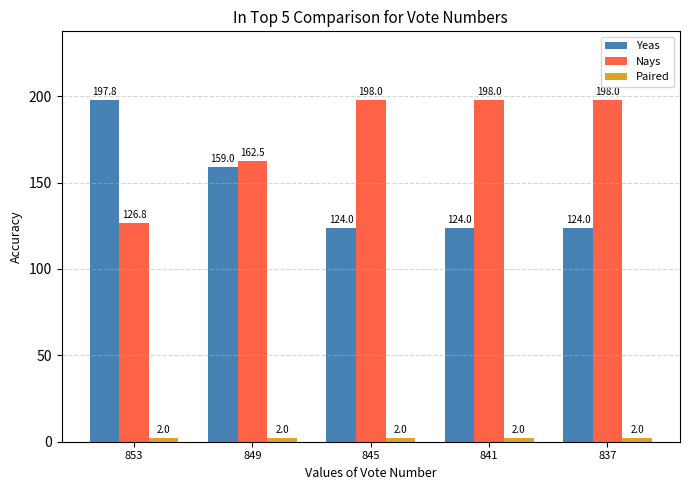

The value of Nays at 849 is 257.7. True or false?

False